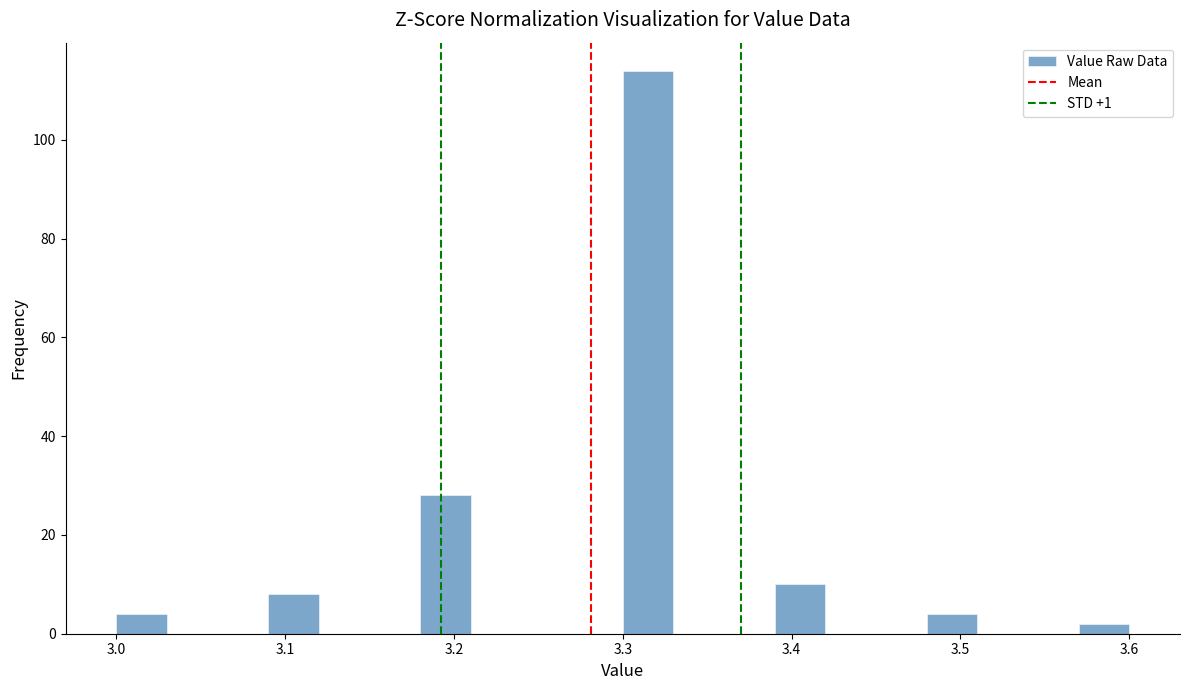

Read against the x-axis, roughly where is the centre of the tallest bar?

3.32